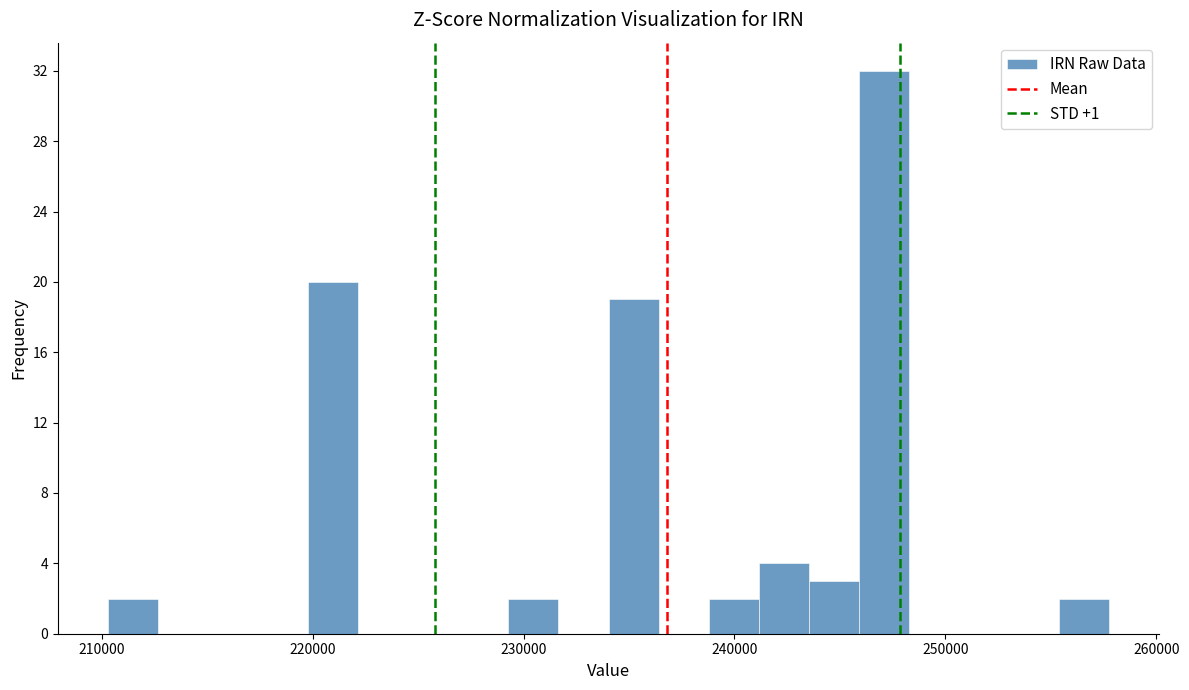

Read against the x-axis, roughly where is the centre of the tallest bar?

247000